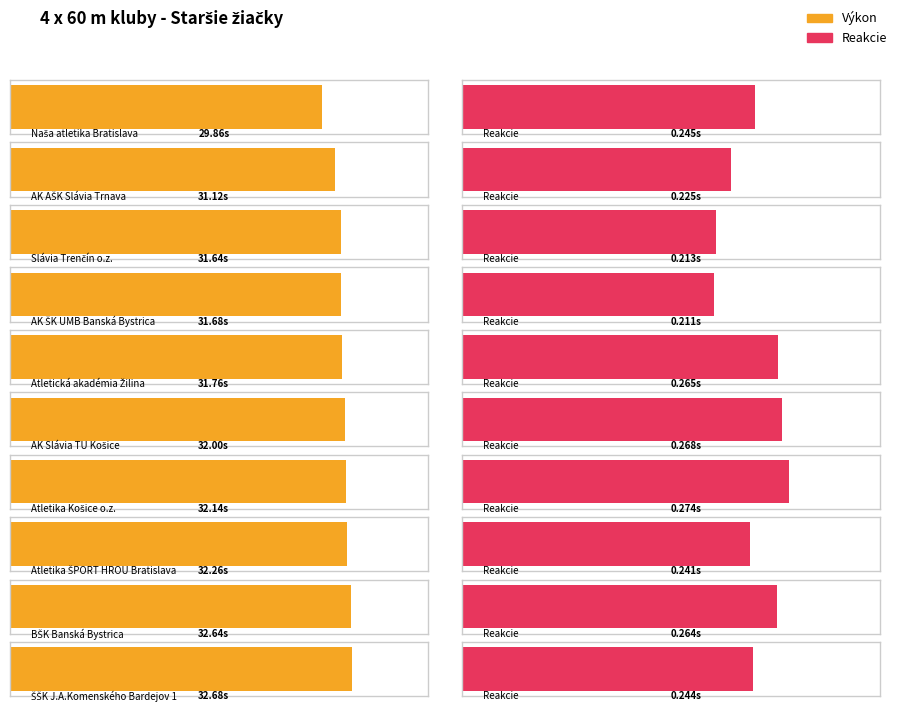

Reading left to right, transcribe all the data shown in this chart.

Výkon: Naša atletika Bratislava=29.9	AK AŠK Slávia Trnava=31.1	Slávia Trenčín o.z.=31.6	AK ŠK UMB Banská Bystrica=31.7	Atletická akadémia Žilina=31.8	AK Slávia TU Košice=32.0	Atletika Košice o.z.=32.1	Atletika ŠPORT HROU Bratislava=32.3	BŠK Banská Bystrica=32.6	ŠŠK J.A.Komenského Bardejov 1=32.7
Reakcie: Naša atletika Bratislava=0.2	AK AŠK Slávia Trnava=0.2	Slávia Trenčín o.z.=0.2	AK ŠK UMB Banská Bystrica=0.2	Atletická akadémia Žilina=0.3	AK Slávia TU Košice=0.3	Atletika Košice o.z.=0.3	Atletika ŠPORT HROU Bratislava=0.2	BŠK Banská Bystrica=0.3	ŠŠK J.A.Komenského Bardejov 1=0.2